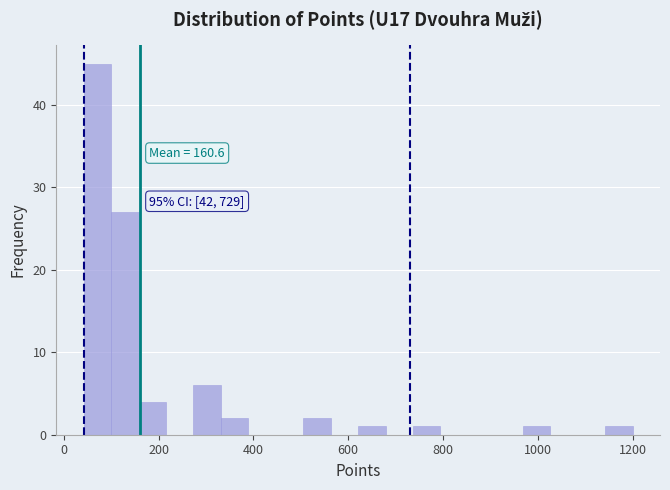

Read against the x-axis, roughly where is the centre of the tallest bar?

80